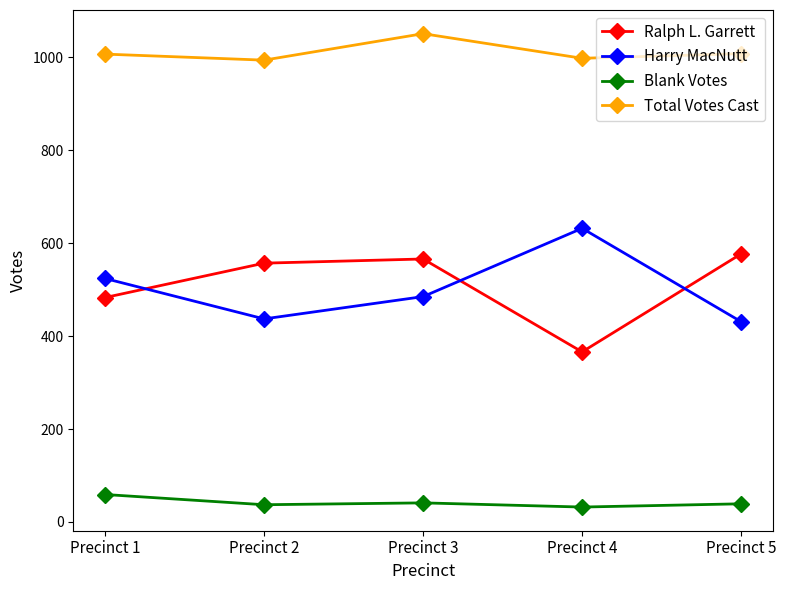

True or false: Blank Votes and Harry MacNutt intersect in this chart.

False